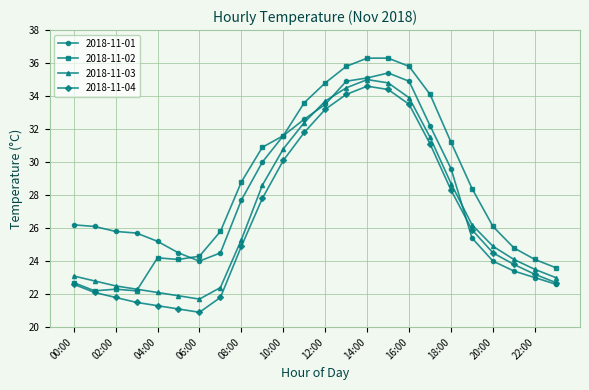

In 2018-11-03, how many points are lower than both neighbors (excluding endpoints)?

1